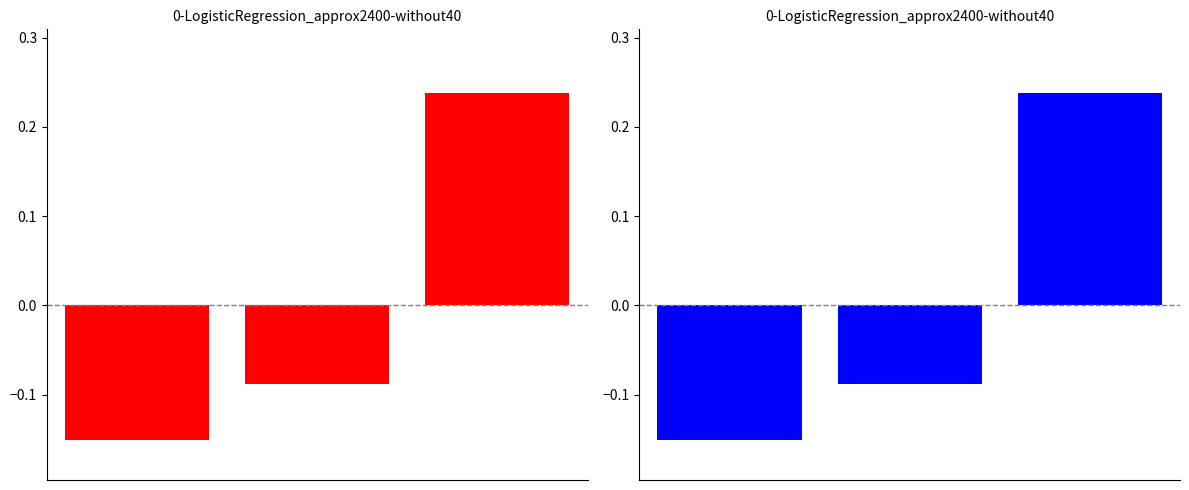

Does the chart contain stacked bars?

No